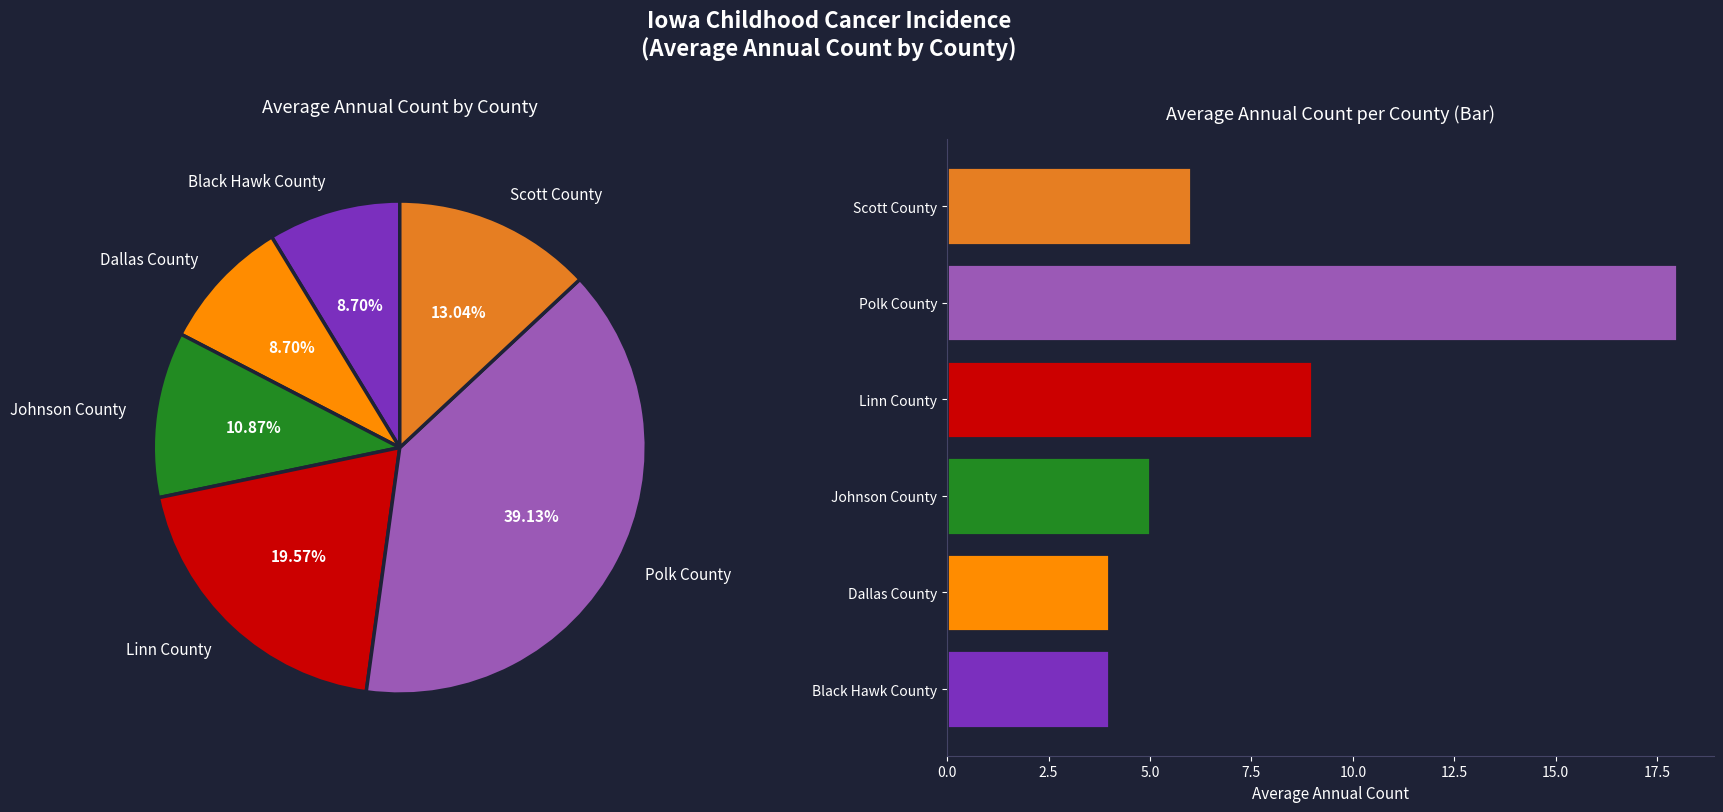

Is it true that Johnson County is 1% of the pie?

False